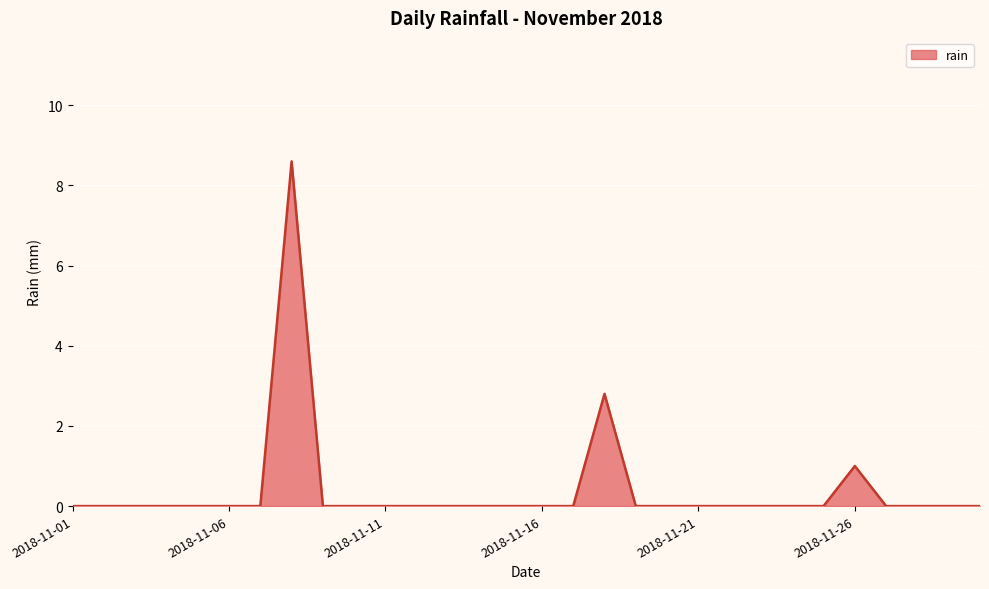

Count the number of categories in the chart.

30